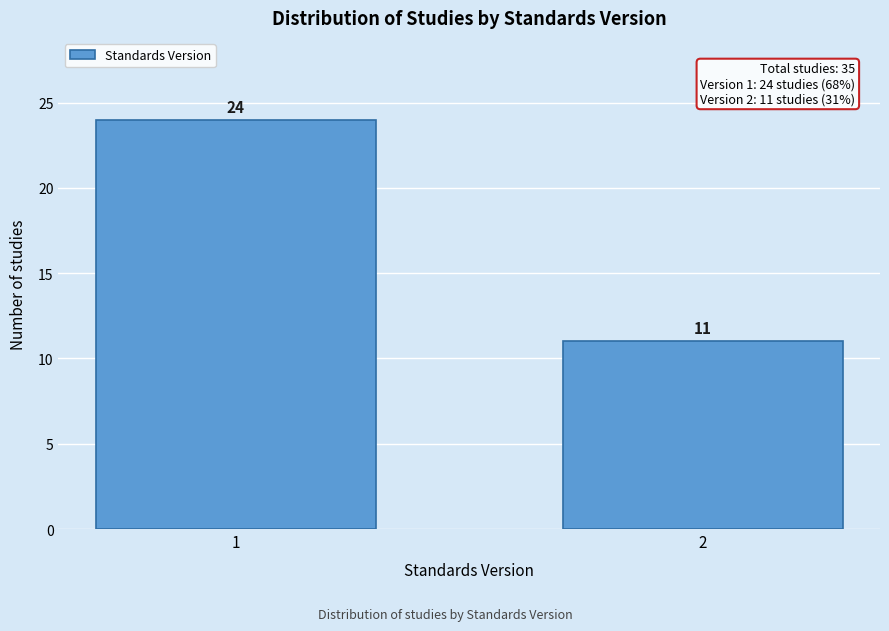

Reading left to right, extract all data points from this chart.

24	11